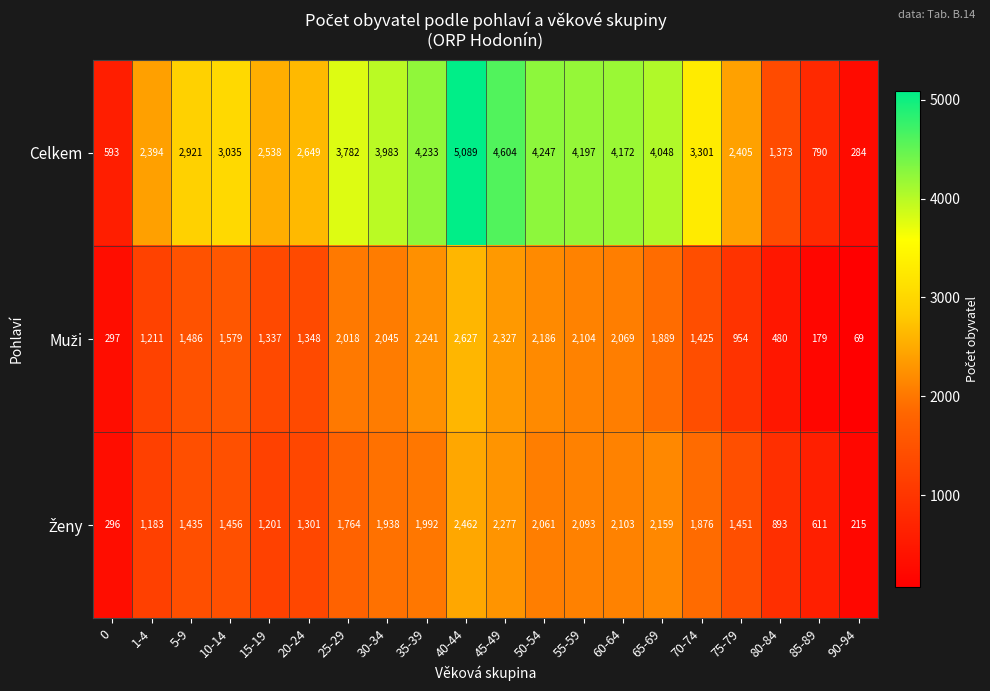

How many categories are shown in the chart?

20